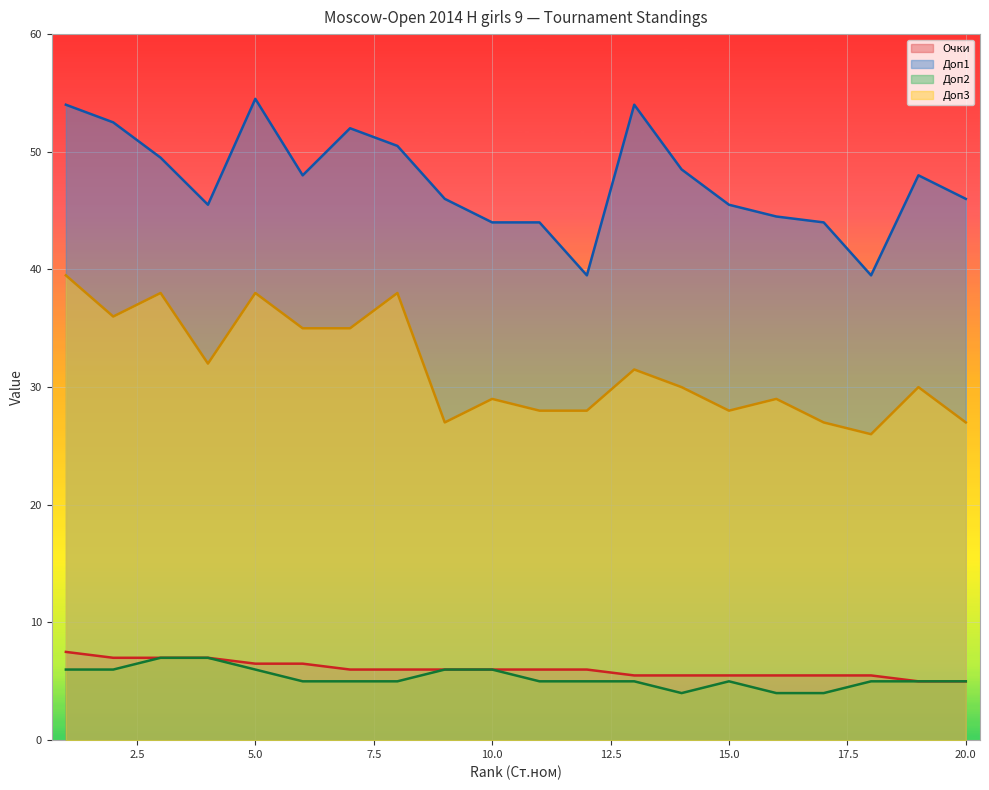

True or false: Очки and Доп1 intersect in this chart.

False